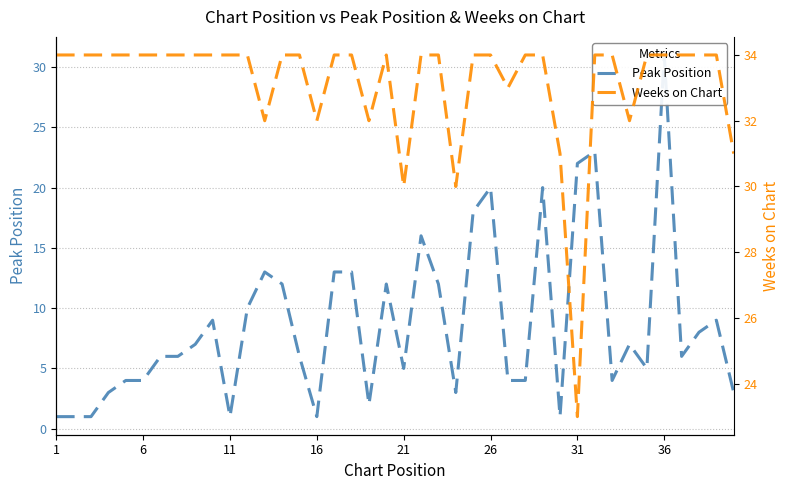

How many categories are shown in the chart?

40